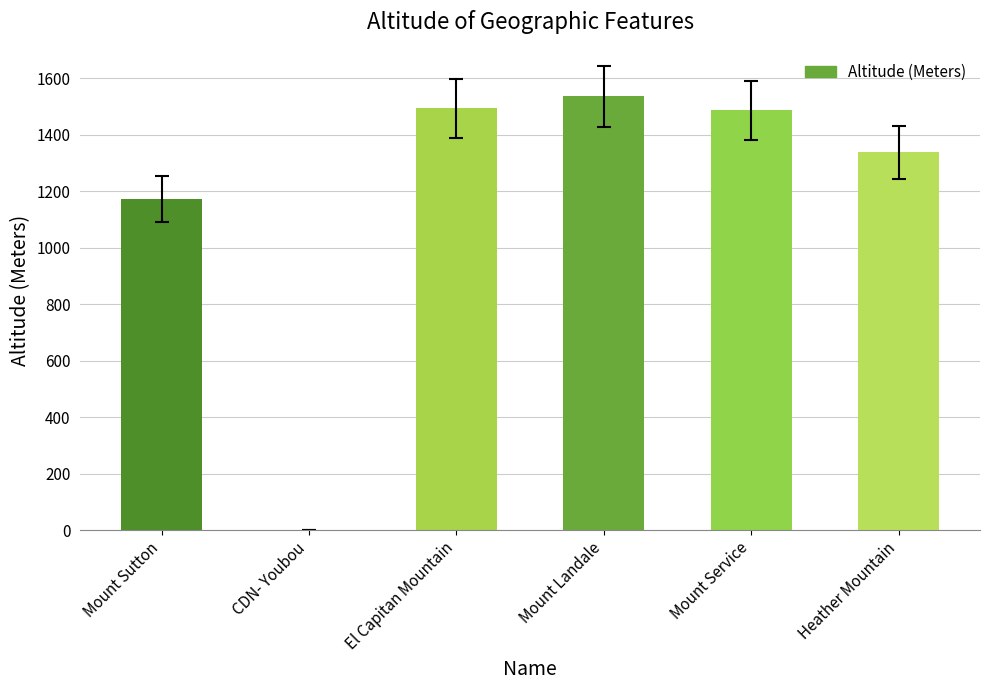

Are the bars grouped side by side (vs. stacked)?

No